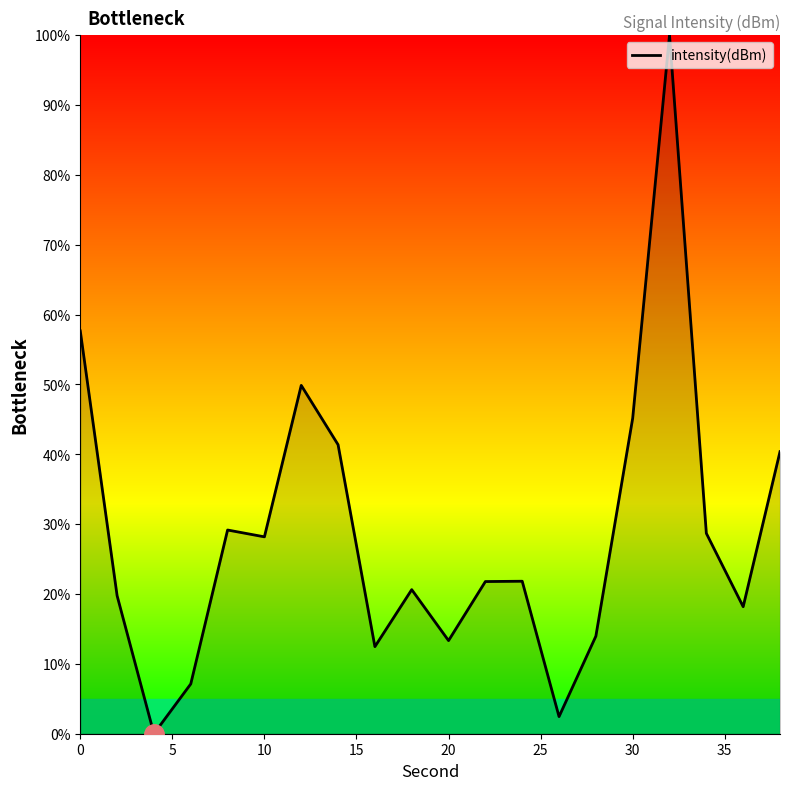

What is the greatest value displayed?

100.0